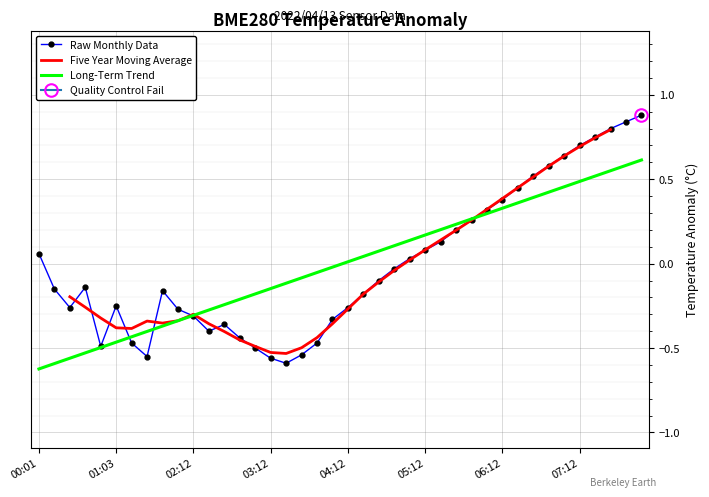

At which category does the chart reach its minimum across all series?

00:01